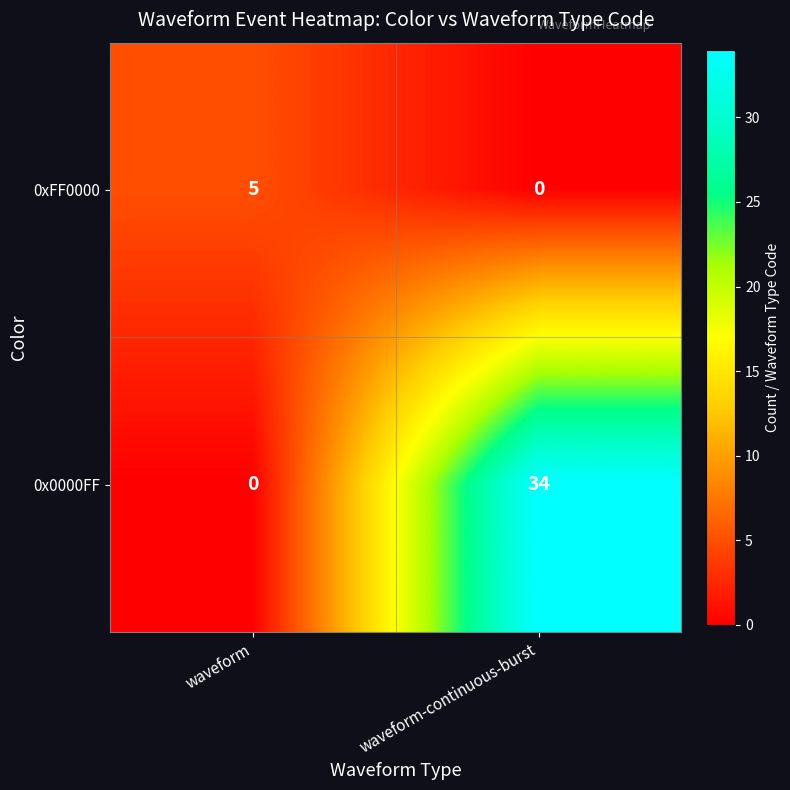

The 0xFF0000 series shows 2 at waveform. True or false?

False